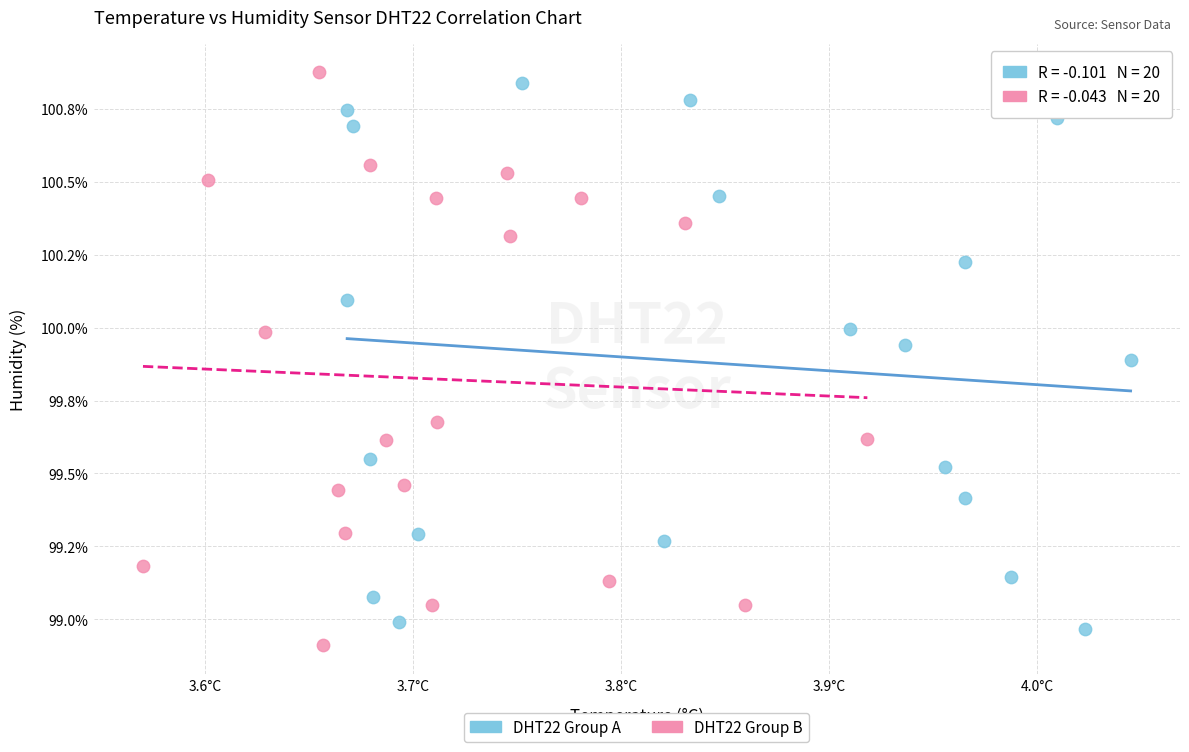

Which series reaches the minimum Y coordinate?

DHT22 Group B